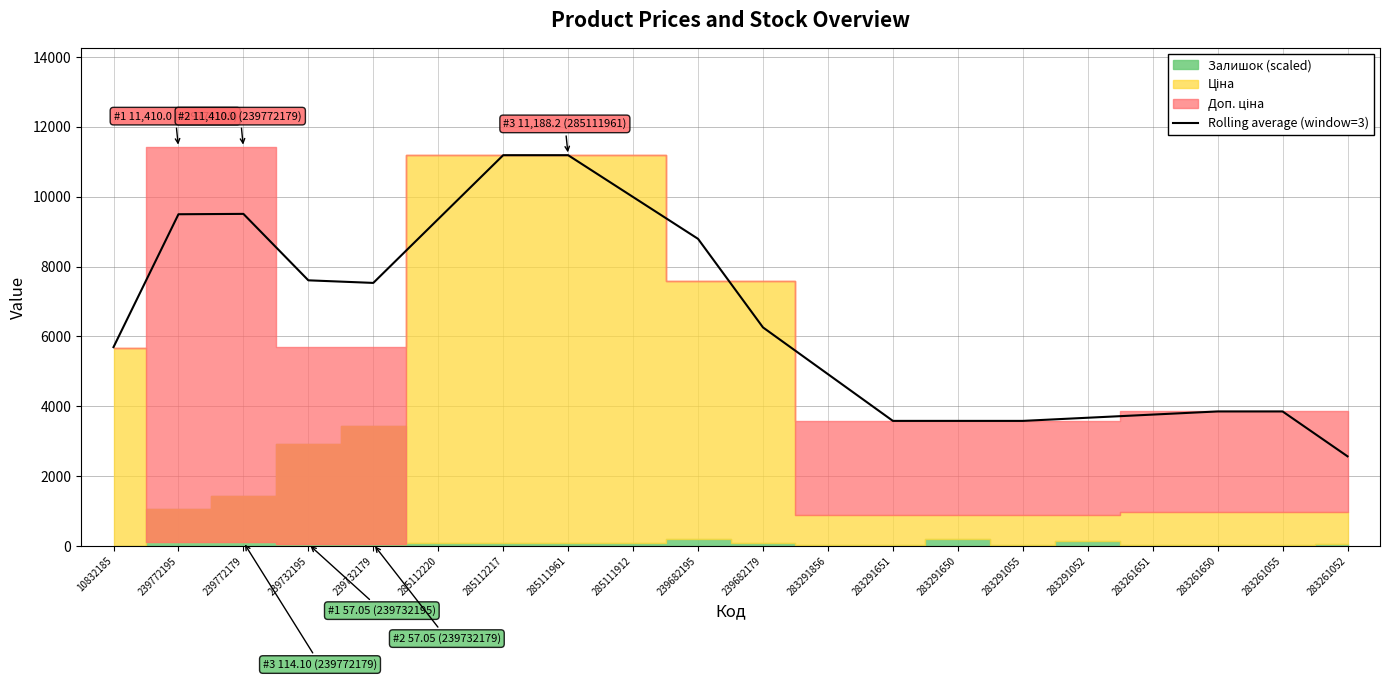

How many lines are shown in the chart?

1